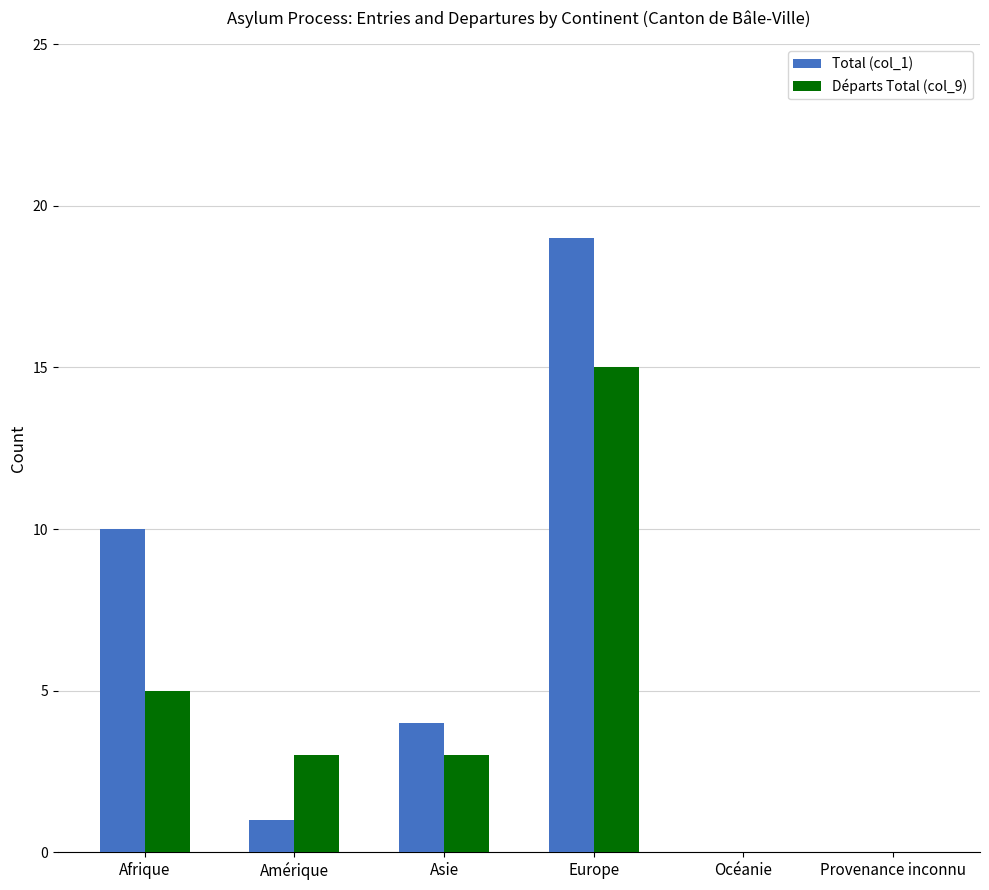

Reading left to right, list all the values displayed in this chart.

Total (col_1): 10	1	4	19	0	0
Départs Total (col_9): 5	3	3	15	0	0